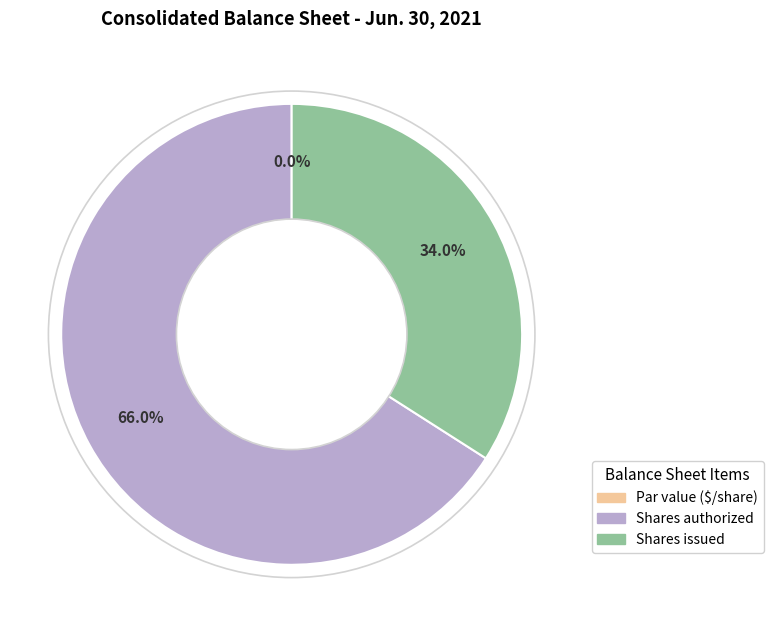

Which slice is the largest?

Common stock, shares authorized (in shares)